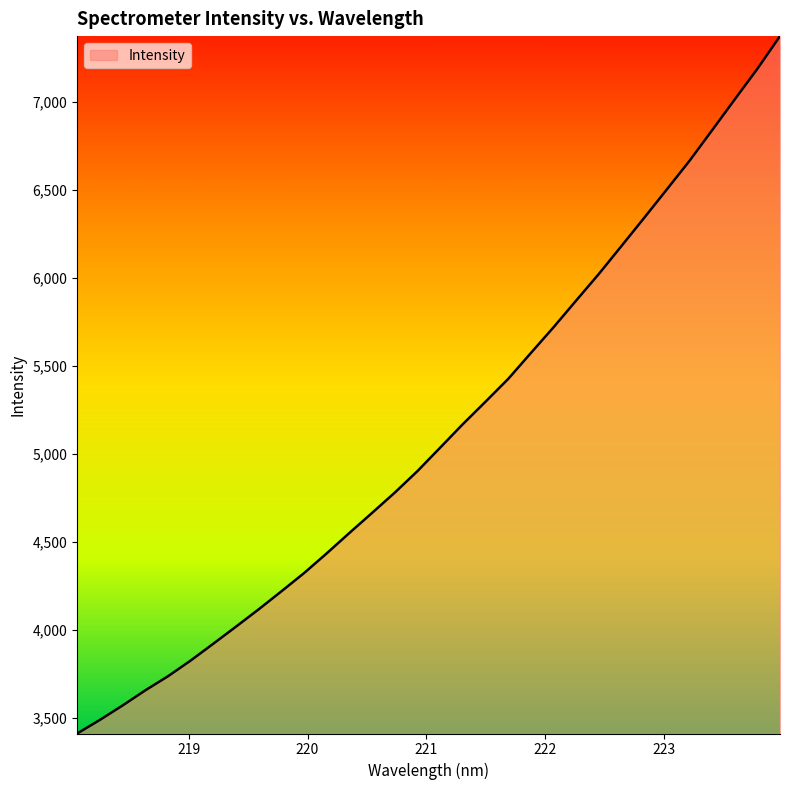

What is the difference between the maximum and minimum values?

3966.0